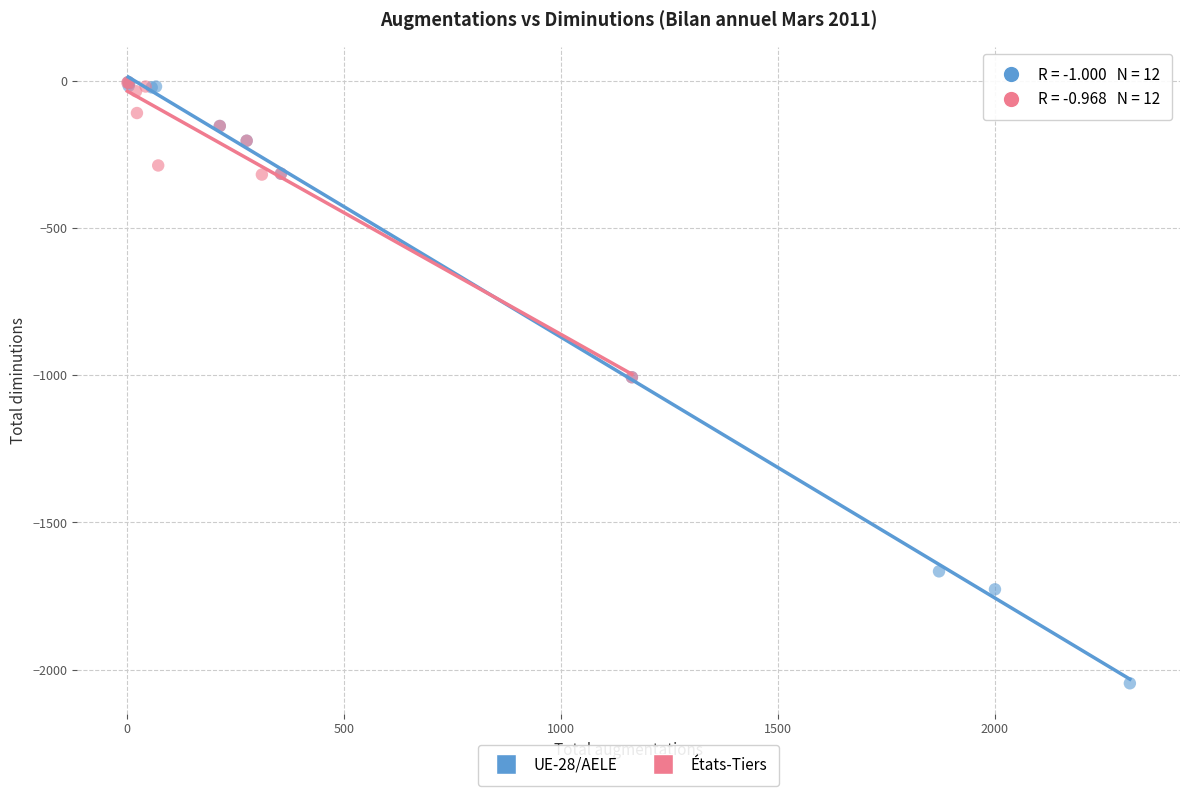

What are all the series names shown in the legend?

UE-28/AELE, États-Tiers